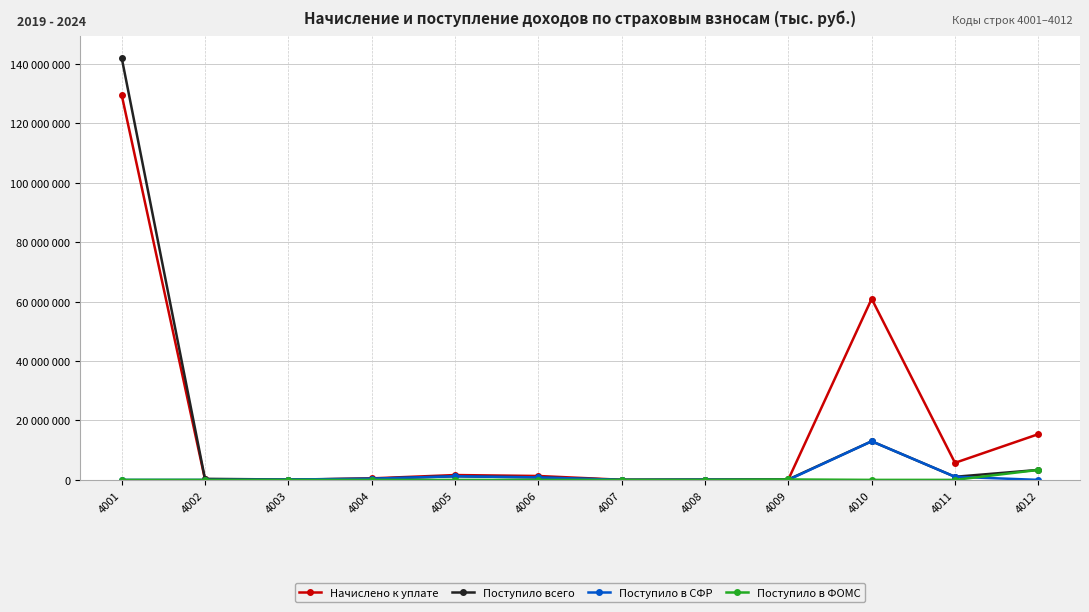

Does the chart have visible grid lines?

Yes